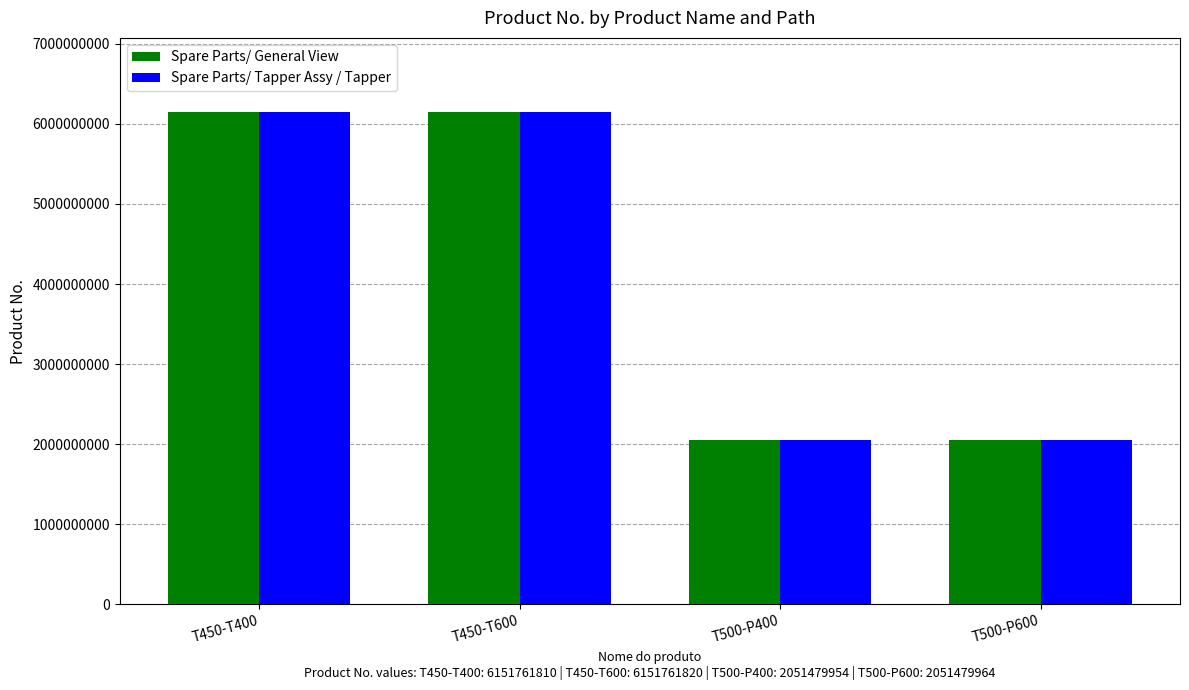

What is the greatest value displayed?

6151761820